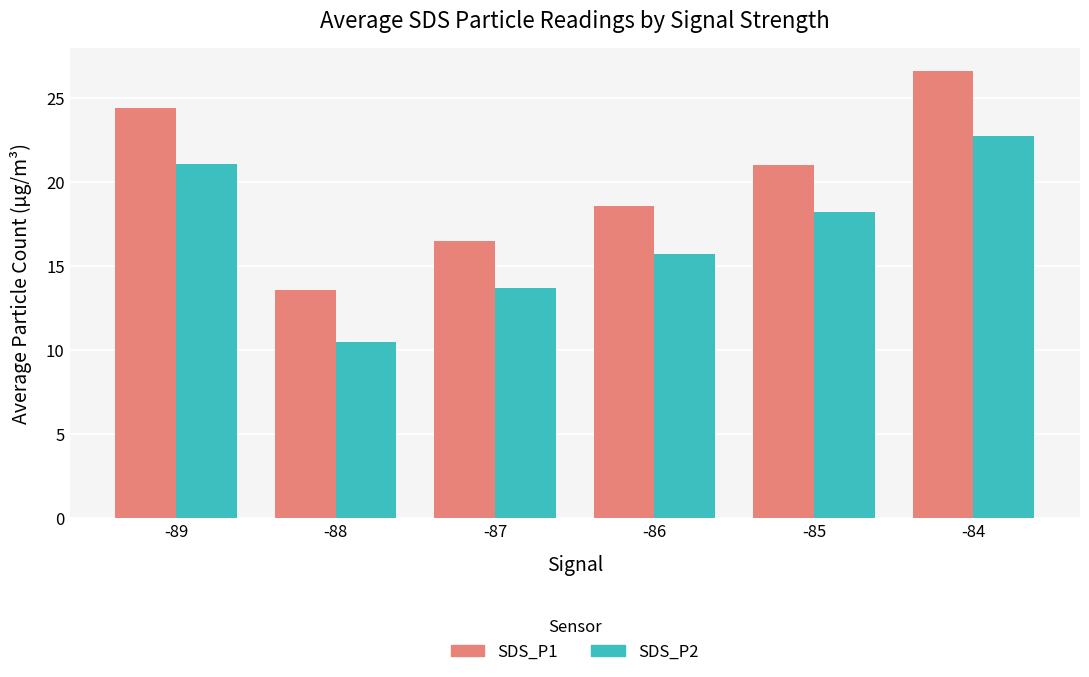

Does the chart contain any negative values?

No